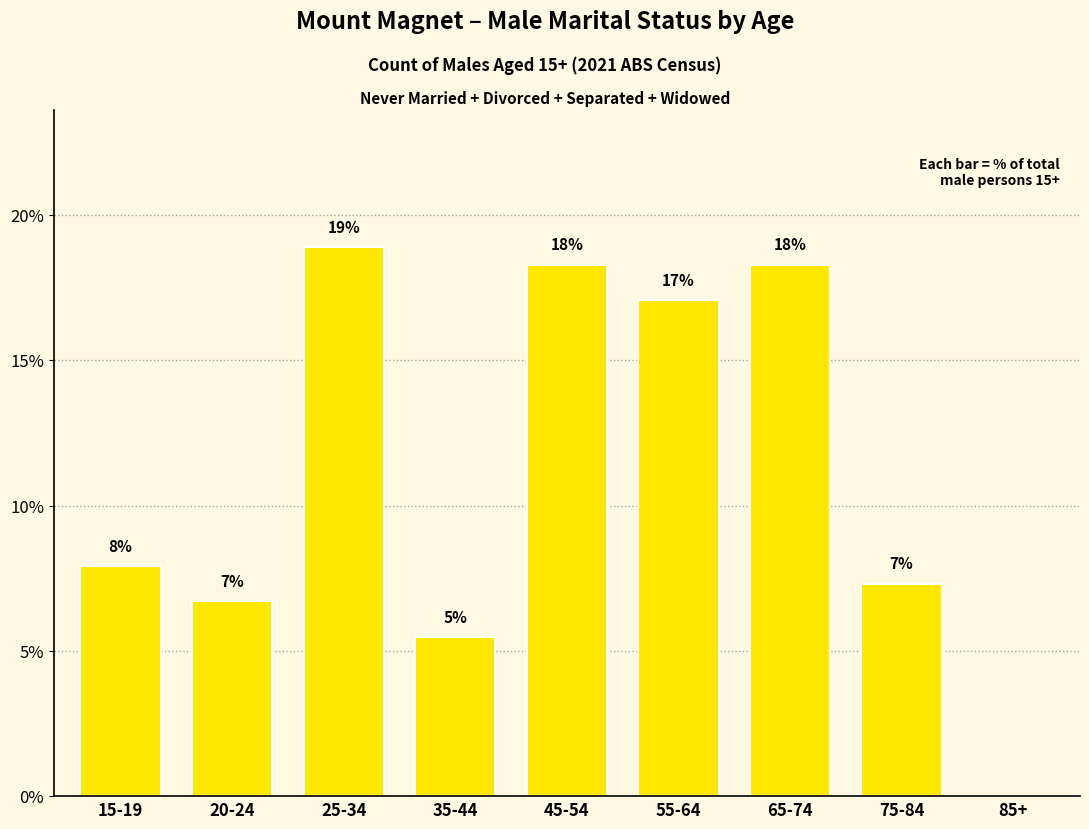

The chart shows a value of 11.9 at 20-24. True or false?

False